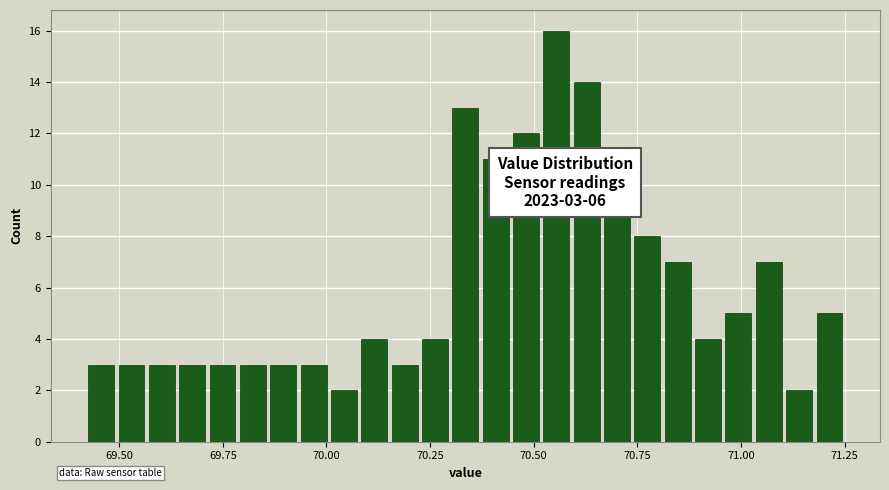

Around what value on the x-axis is the tallest bar? Give the approximate position of its centre, as read against the axis.

70.55